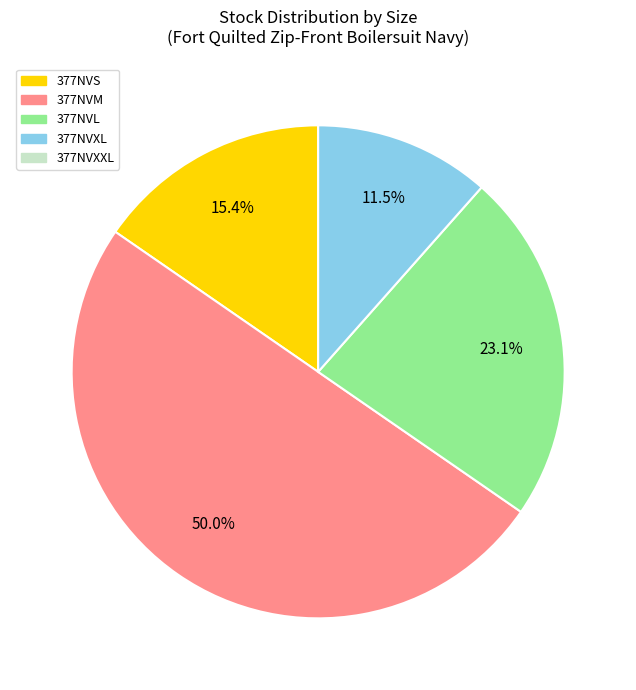

Which slice is the largest?

377NVM